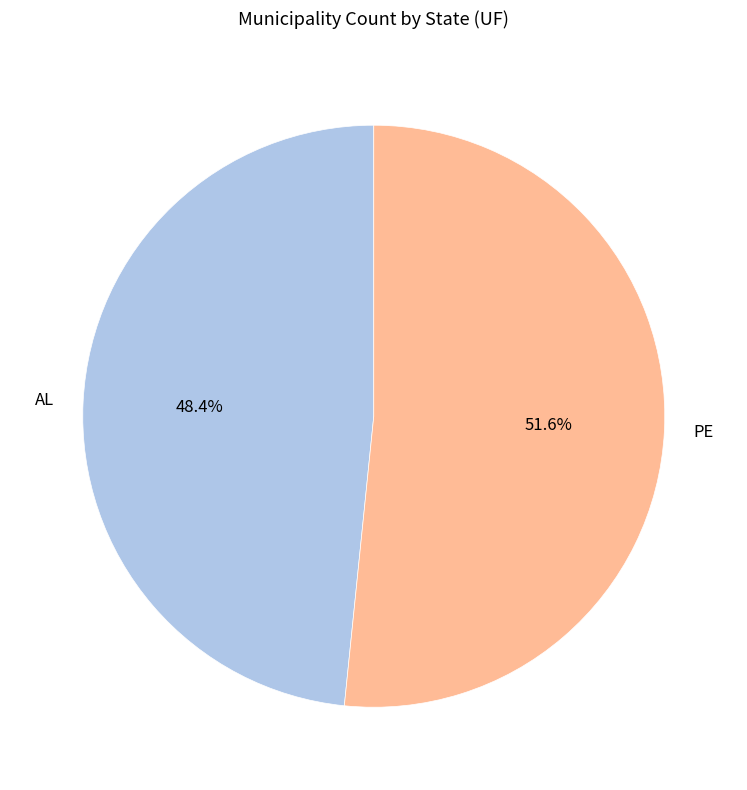

Rank the categories by value from highest to lowest.

PE, AL